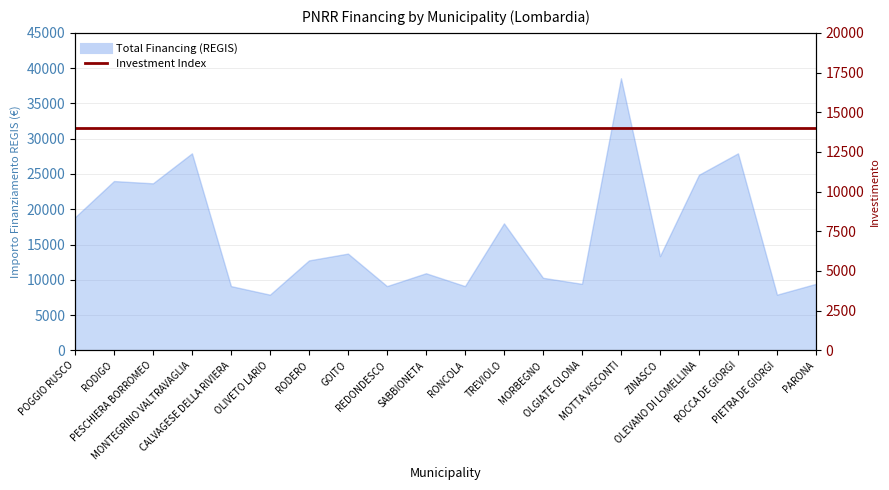

Is it true that the value at CALVAGESE DELLA RIVIERA is 5173?

False